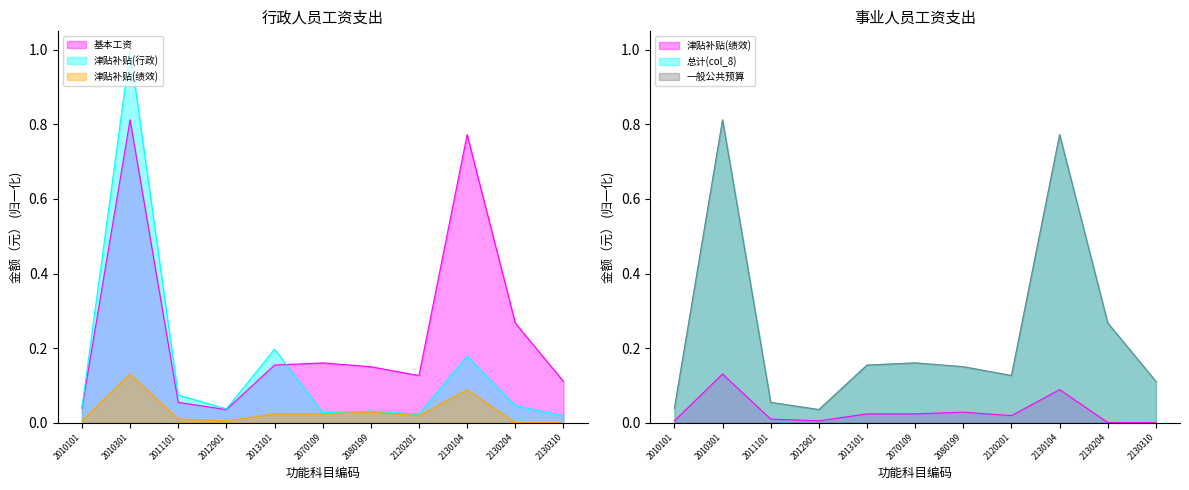

List the labels in order of 津贴补贴(行政) value, largest first.

2010301, 2013101, 2130104, 2011101, 2130204, 2010101, 2012901, 2080199, 2070109, 2120201, 2130310